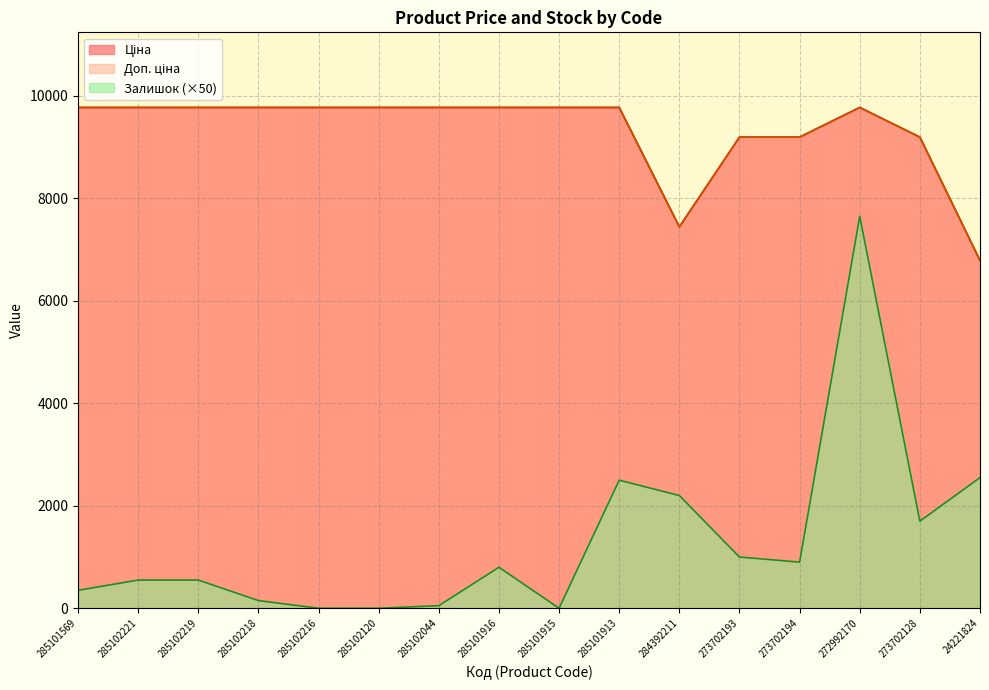

Which series changed the most between 285102221 and 284392211?

Ціна